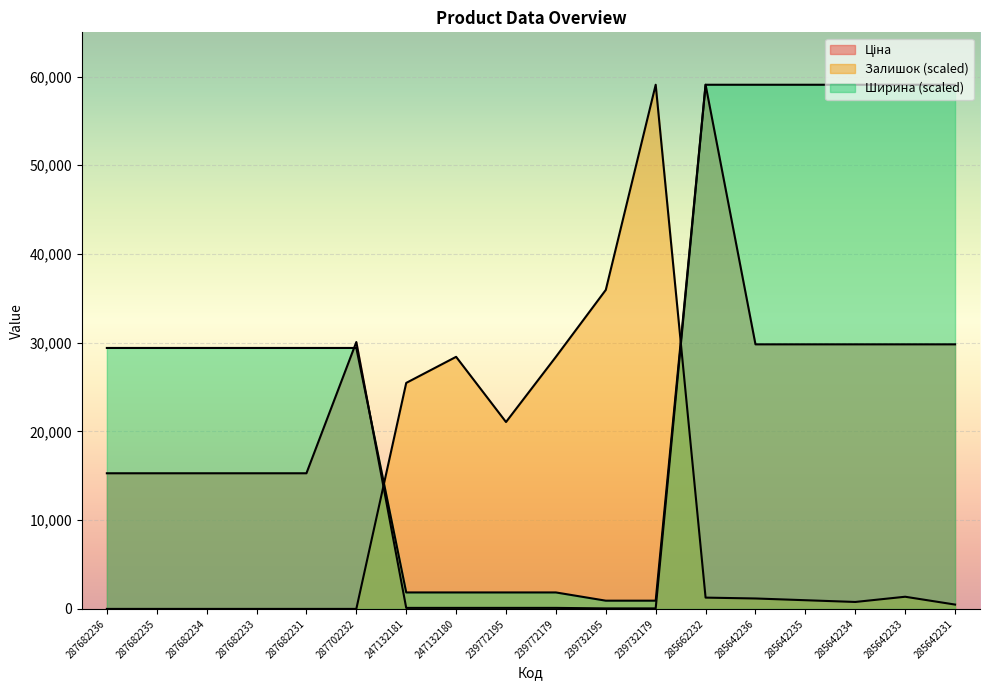

At which category is the sum across all series the highest?

285662232